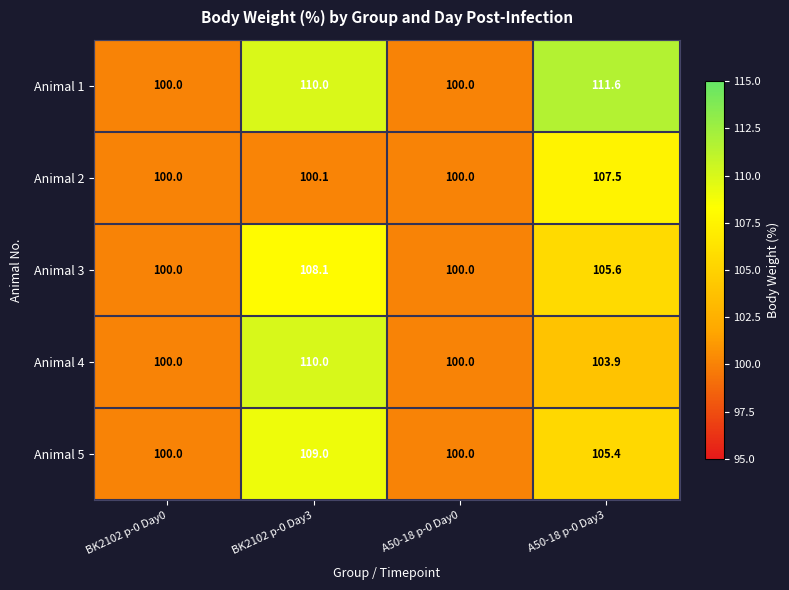

What is the difference between the maximum and second lowest values in the Animal 2 series?

7.5